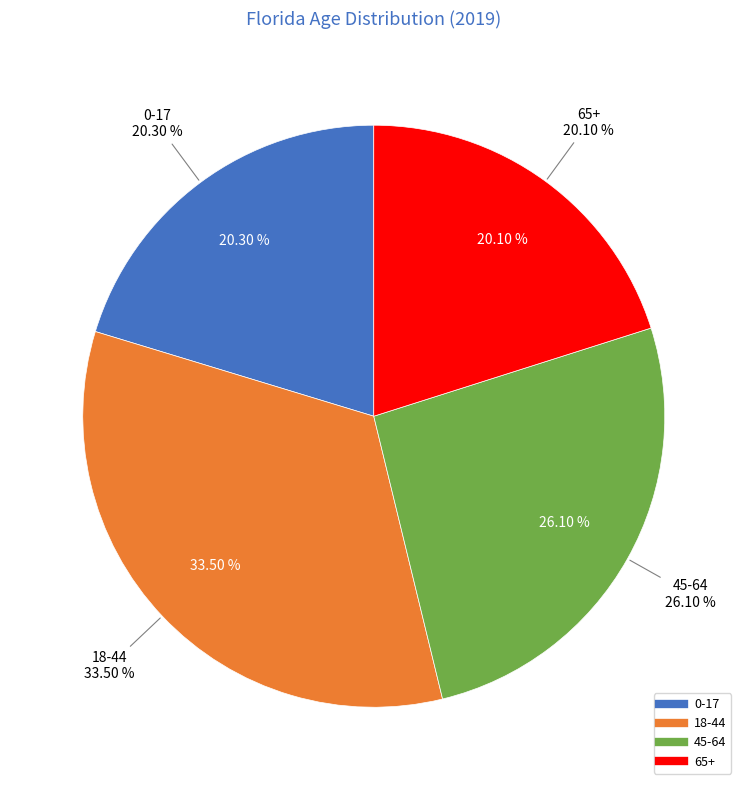

To the nearest percent, what percentage of the pie is 18-44?

34%